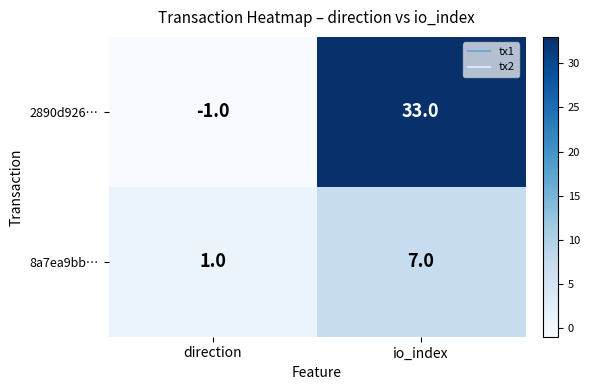

How many series are shown in this chart?

2